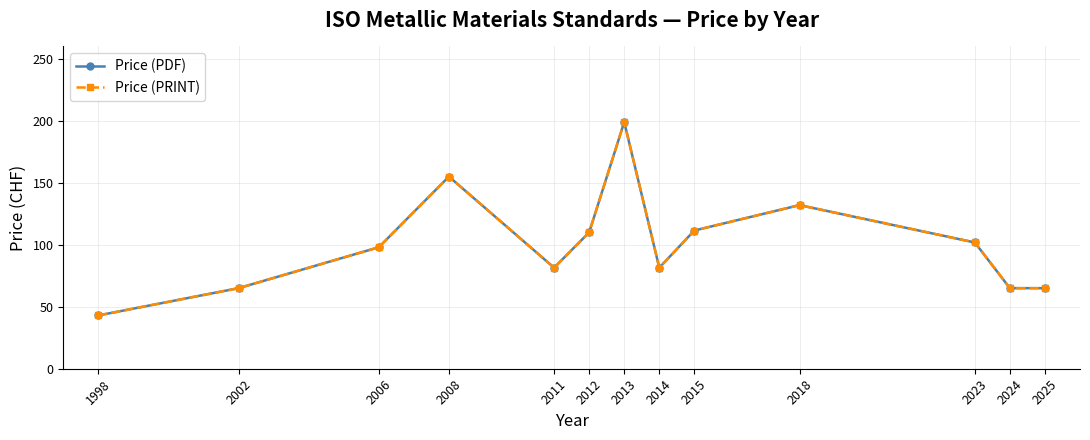

Is this an area chart (filled region under the line)?

No